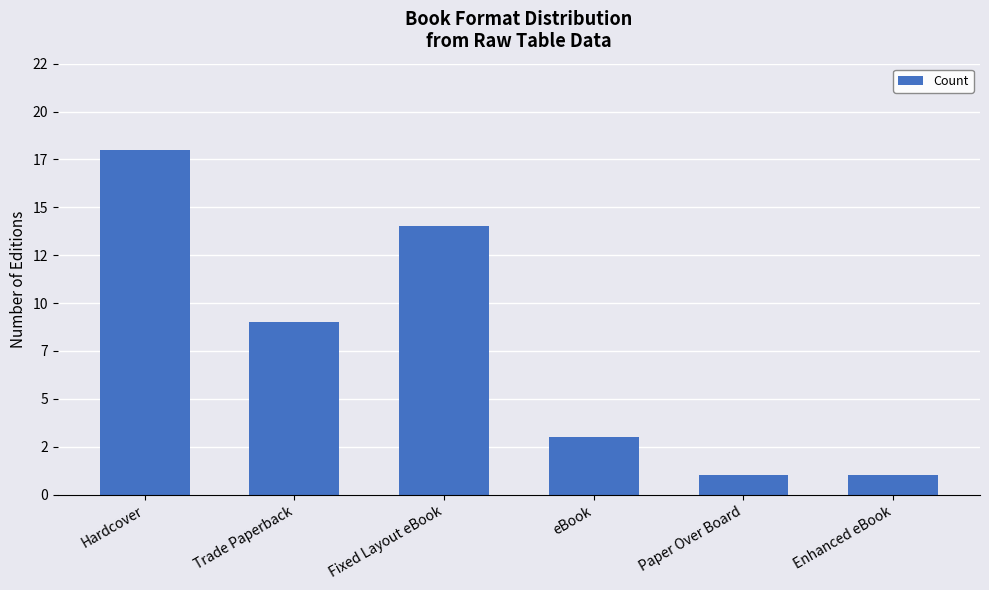

What is the label of the 2nd bar from the left?

Trade Paperback